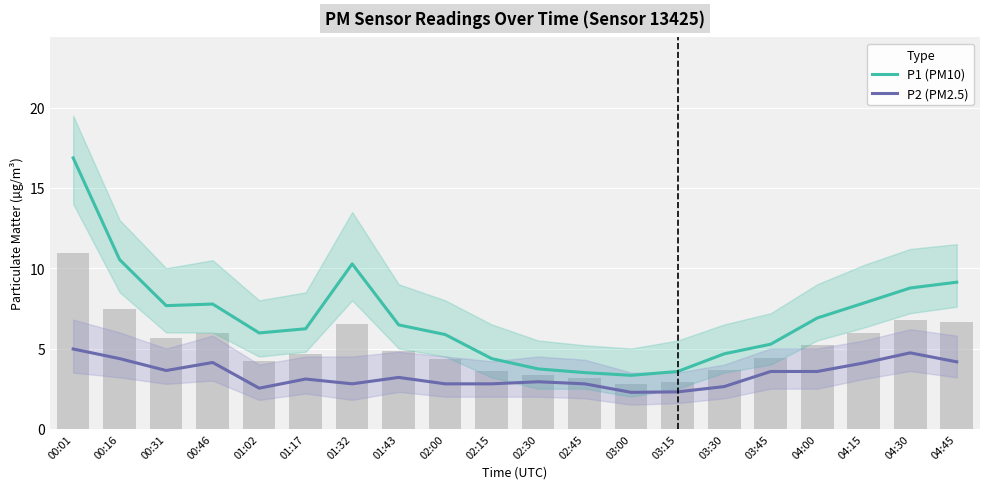

Between 02:00 and 04:30, which series saw the biggest shift?

P1 (PM10)